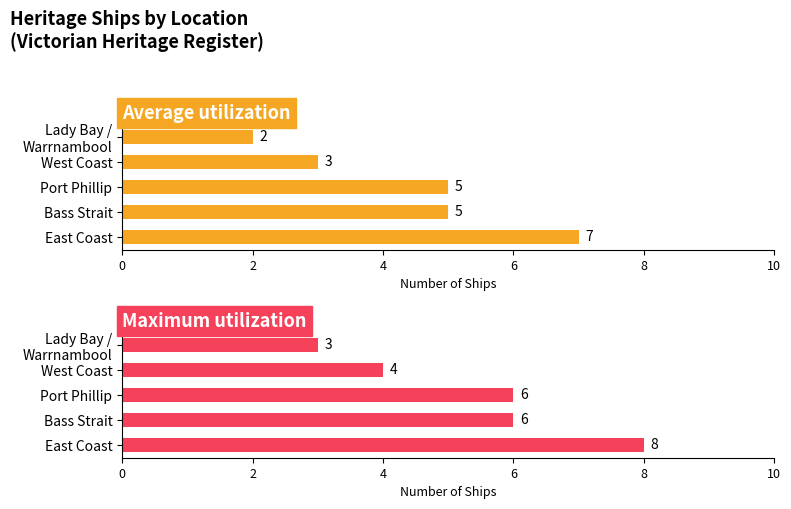

List the series in order of their overall mean, lowest first.

Average utilization, Maximum utilization